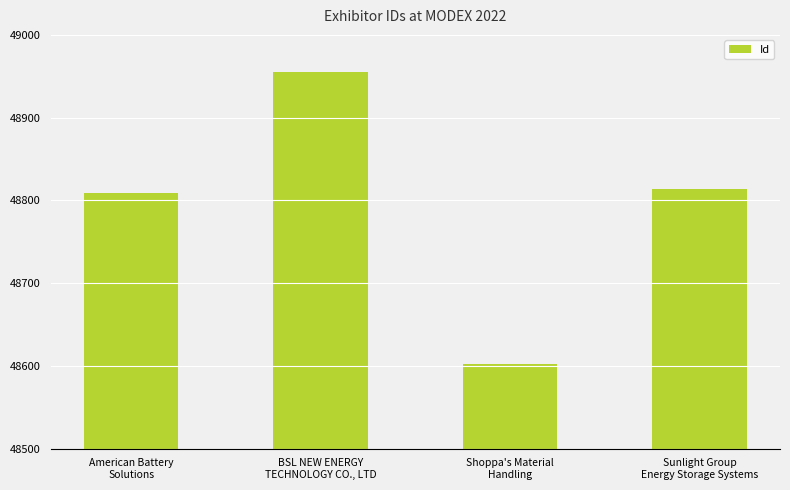

What is the difference between the maximum and minimum values?

353